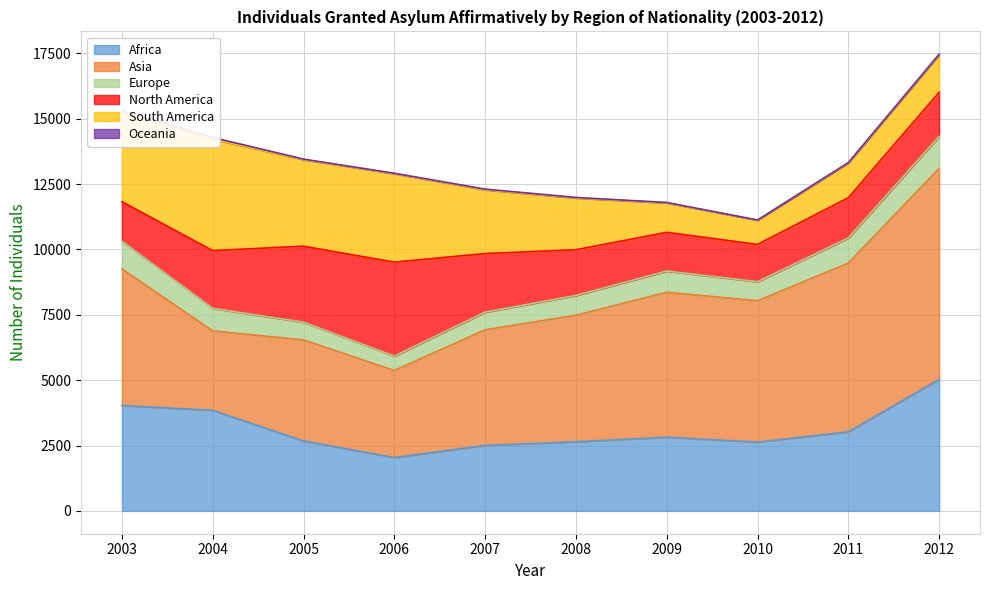

The North America series shows 366 at 2008. True or false?

False